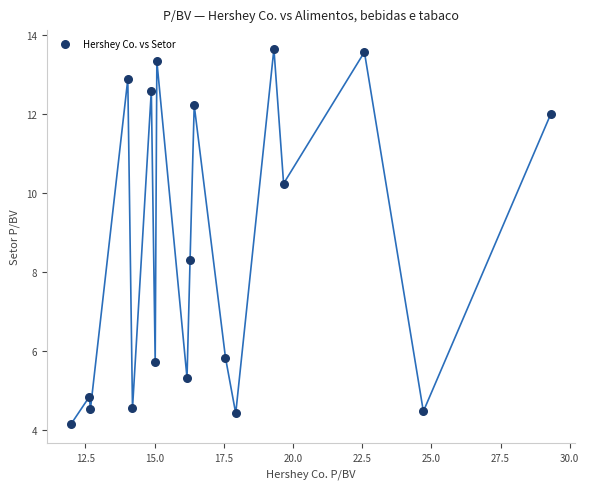

What is the range of X values (max minus min)?

17.4